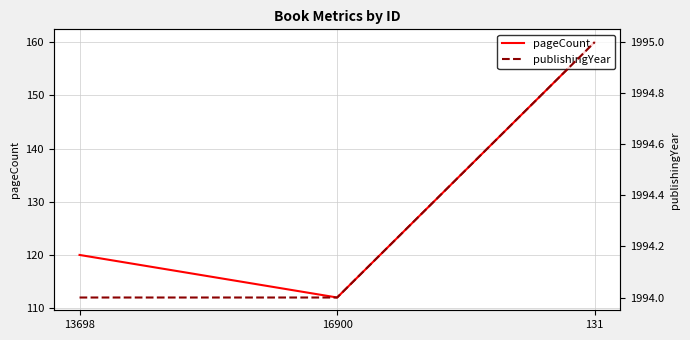

The publishingYear series shows 1995 at 131. True or false?

True